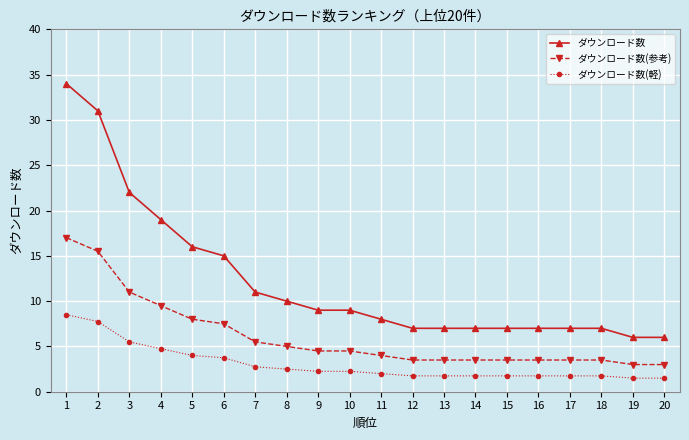

At which category is the sum across all series the highest?

1